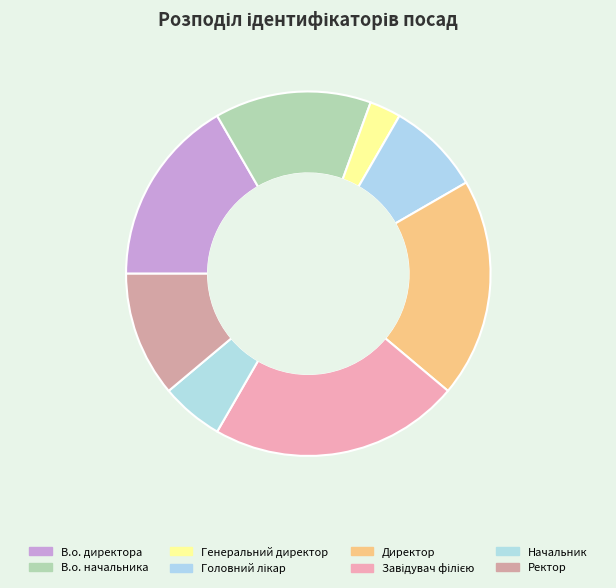

How many slices are in this pie chart?

8